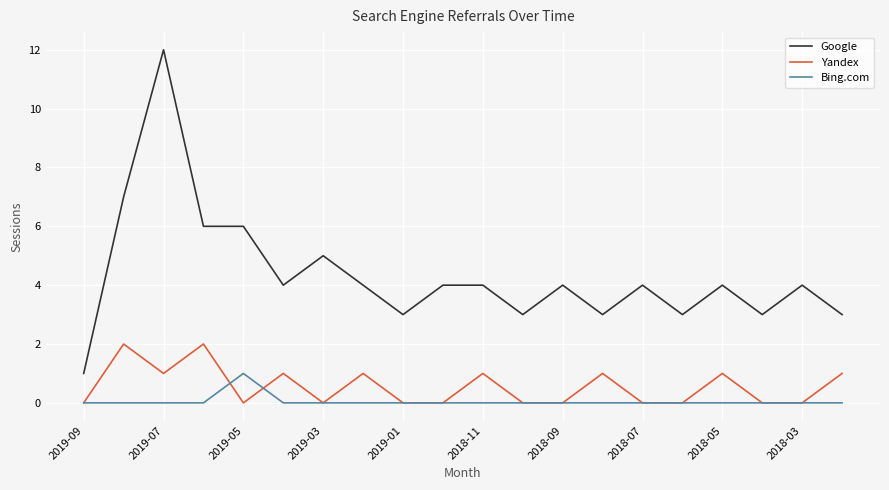

Which series has the largest total across all categories?

Google